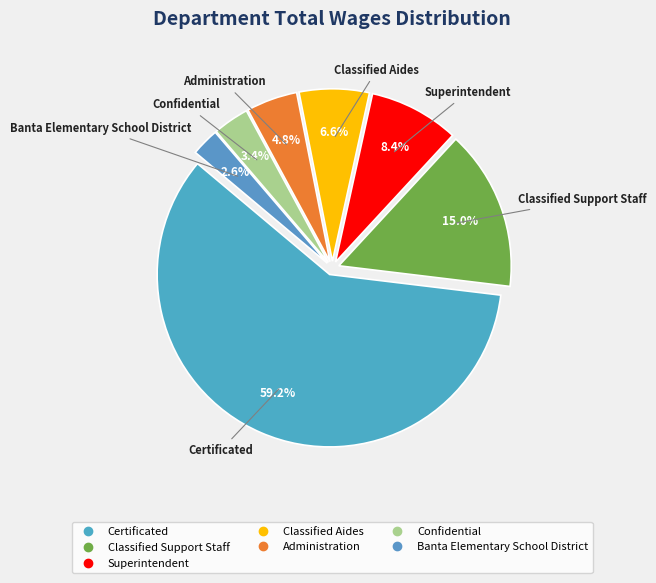

Is there any slice that represents more than half of the pie?

Yes